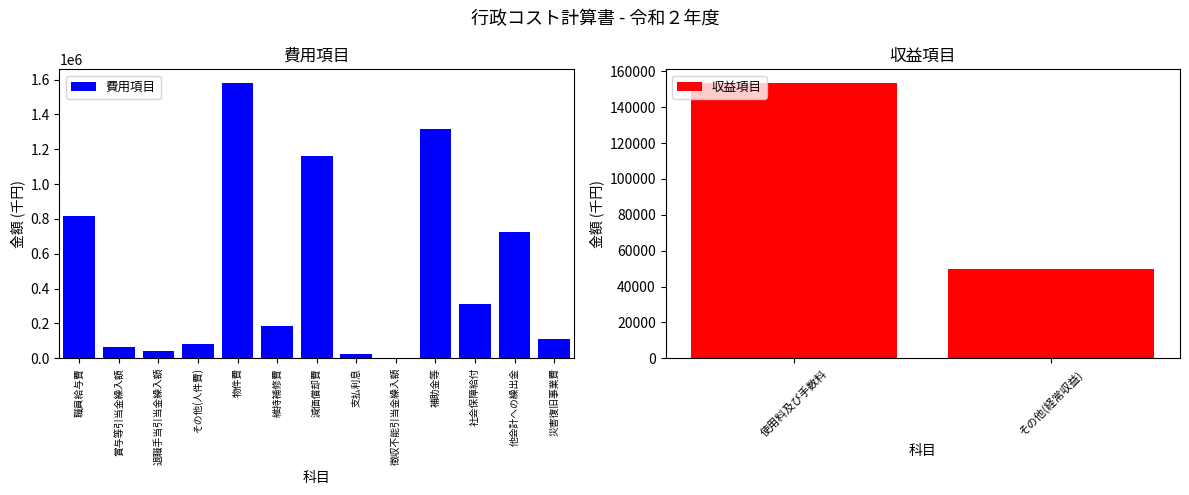

Reading left to right, what are all the values shown in this chart?

814109	64083	40120	82095	1579640	184411	1163776	26971	731	1316856	313398	724422	110952	153482	49945